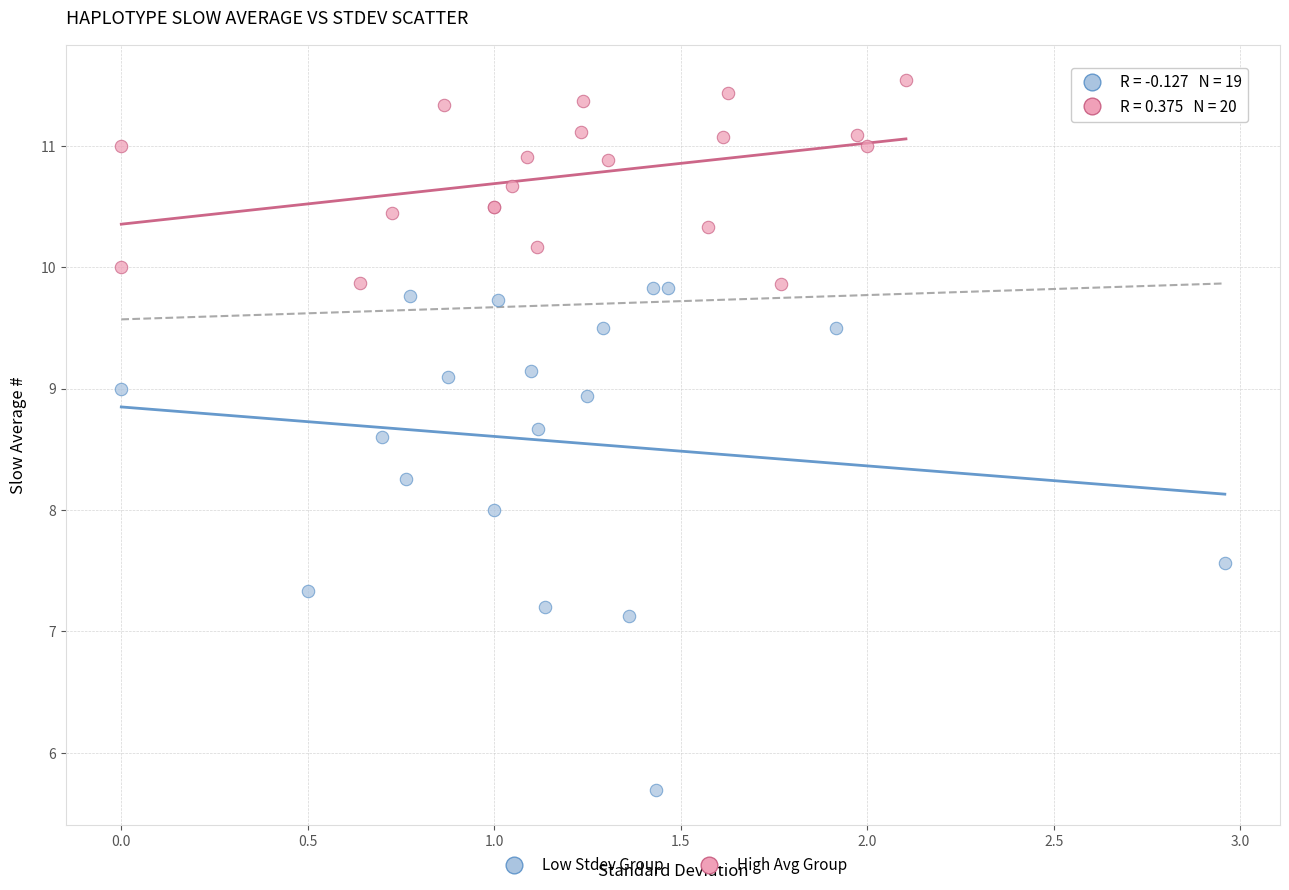

Which series reaches the minimum Y coordinate?

Low Stdev Group